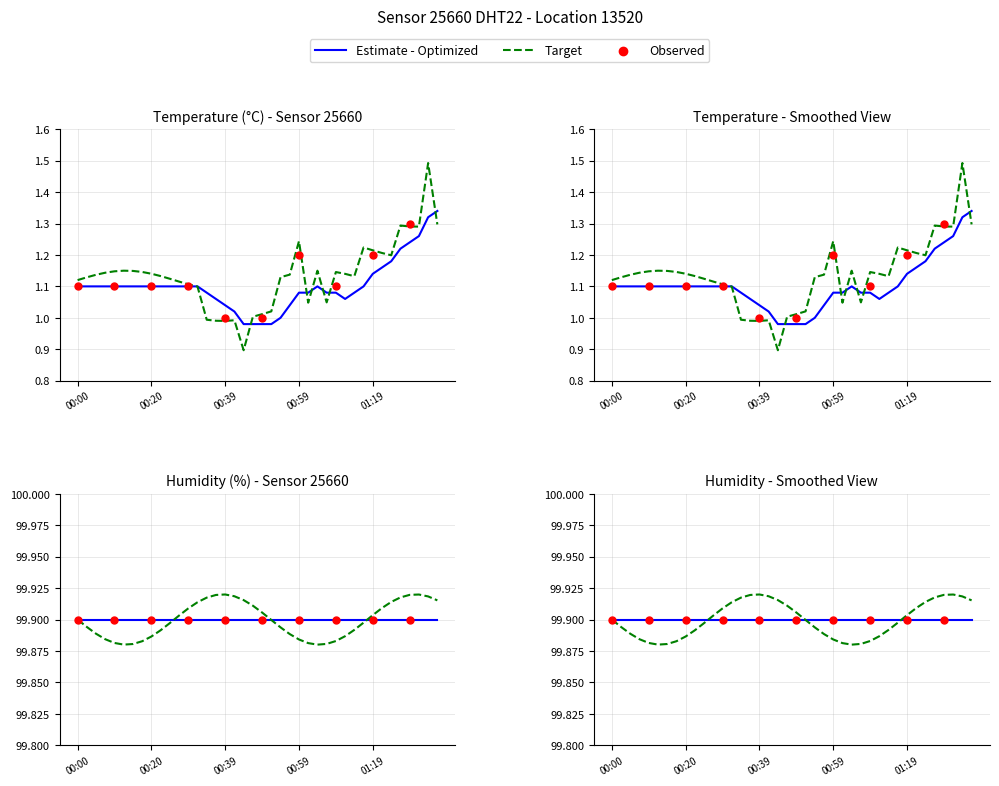

What is the change in value from 00:05 to 01:29?

+0.2